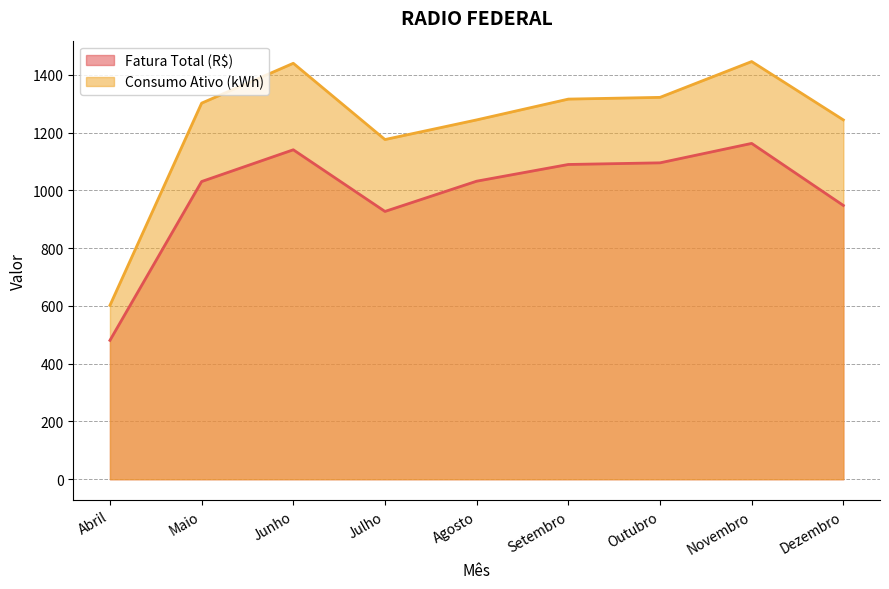

The value of Consumo Ativo (kWh) at Agosto is 1244.0. True or false?

True